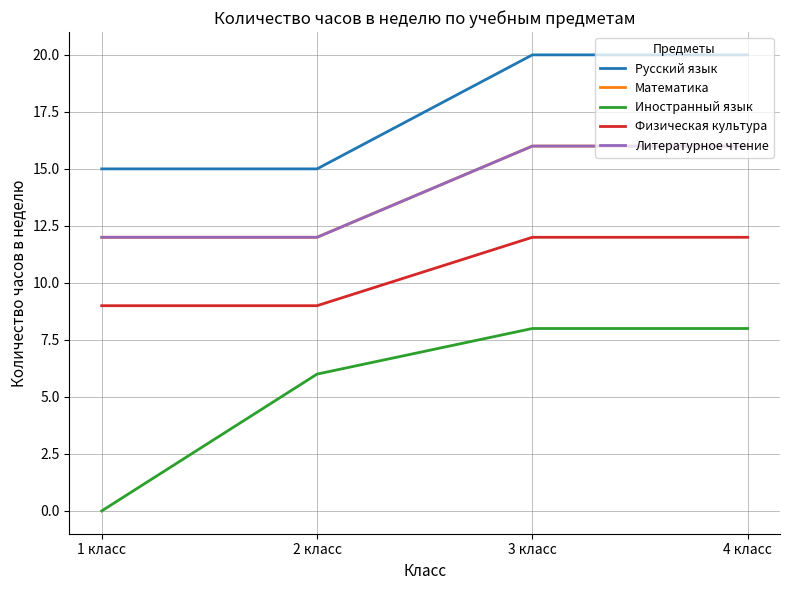

Which series has the largest total across all categories?

Русский язык